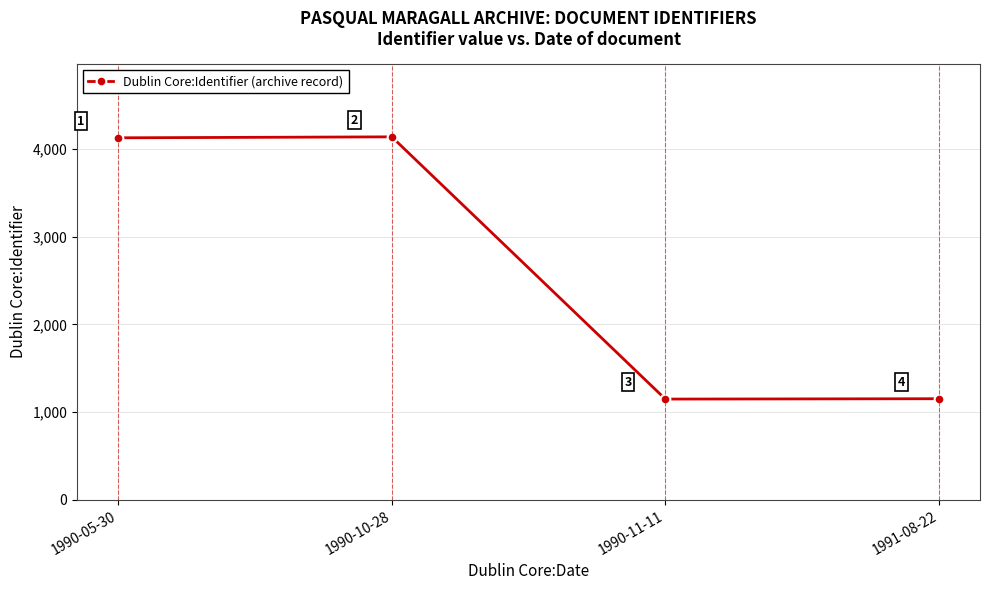

True or false: the data shows 1153 at 1991-08-22.

True